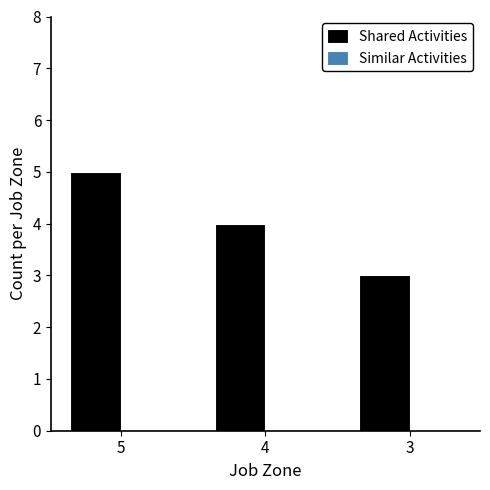

Which category has the highest value across all series?

5